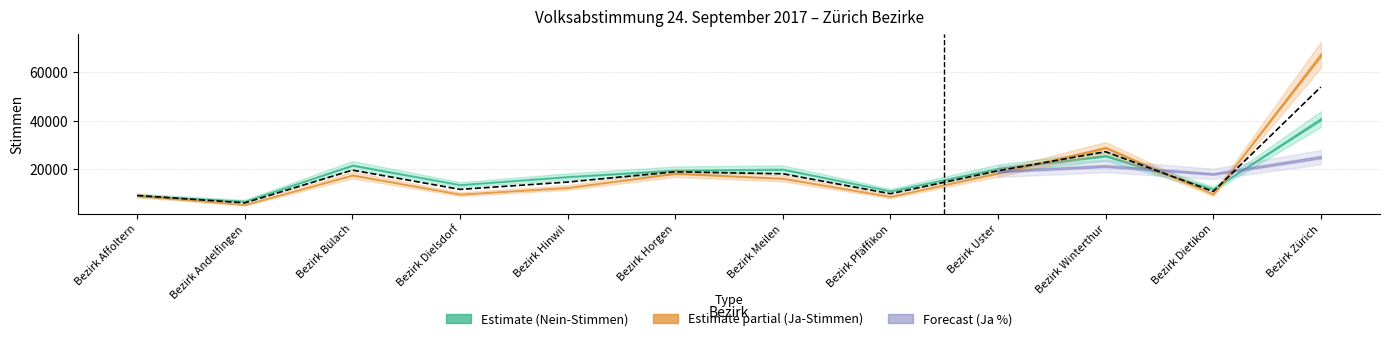

At which category is the sum across all series the highest?

Bezirk Zürich